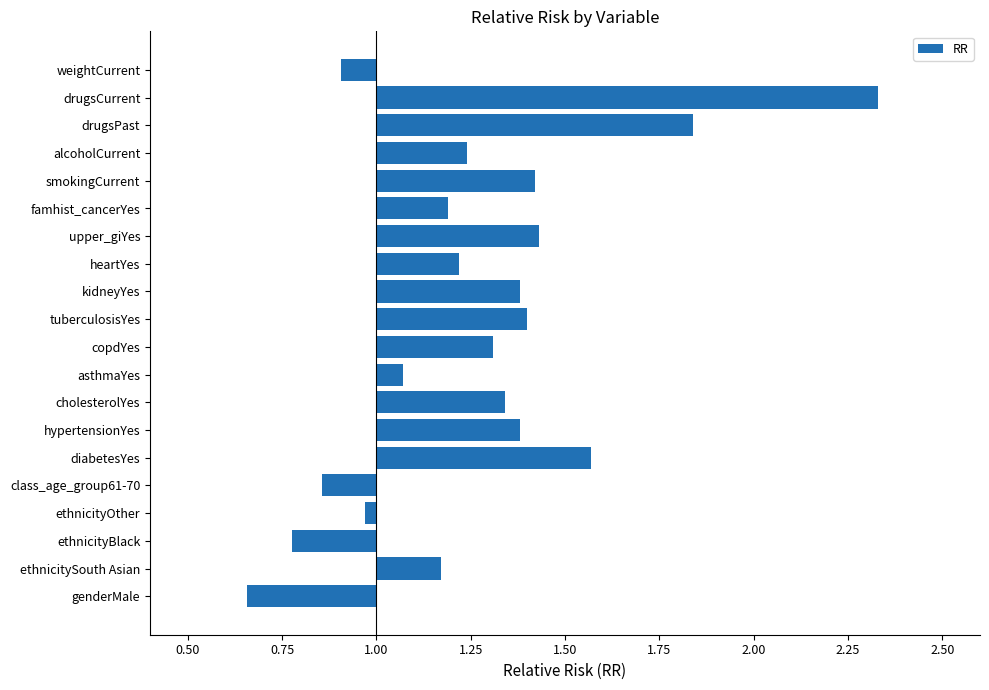

Between smokingCurrent and cholesterolYes, which is larger?

smokingCurrent